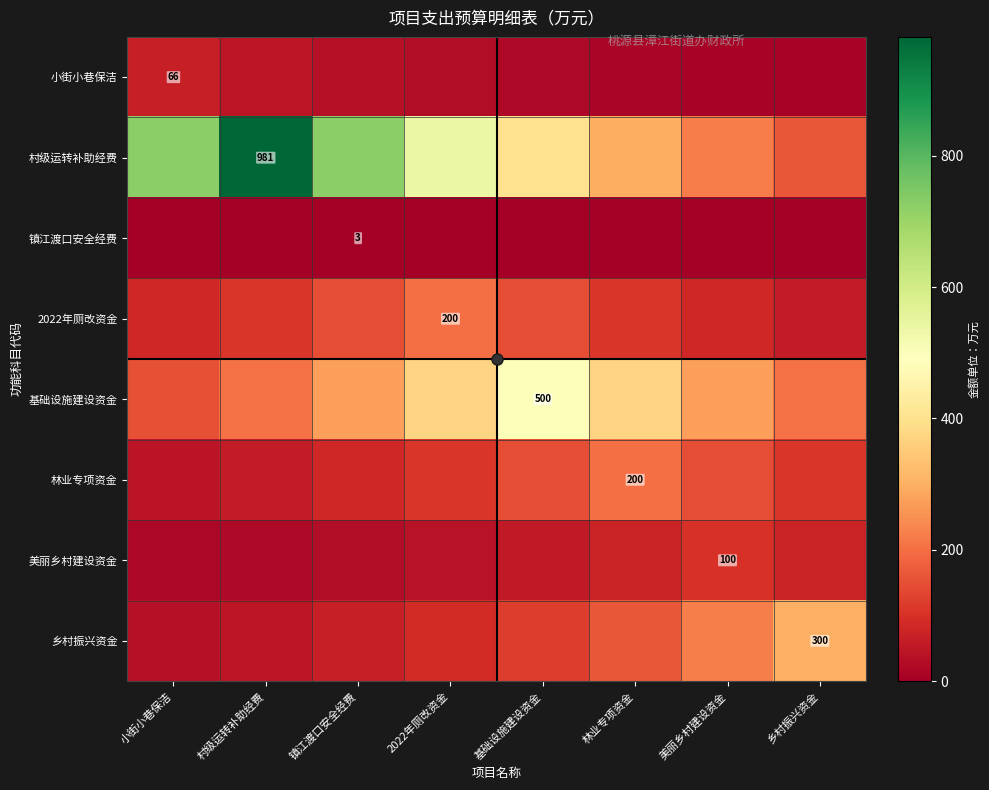

What is the difference between the second highest and minimum values in the 小街小巷保洁 series?

40.8